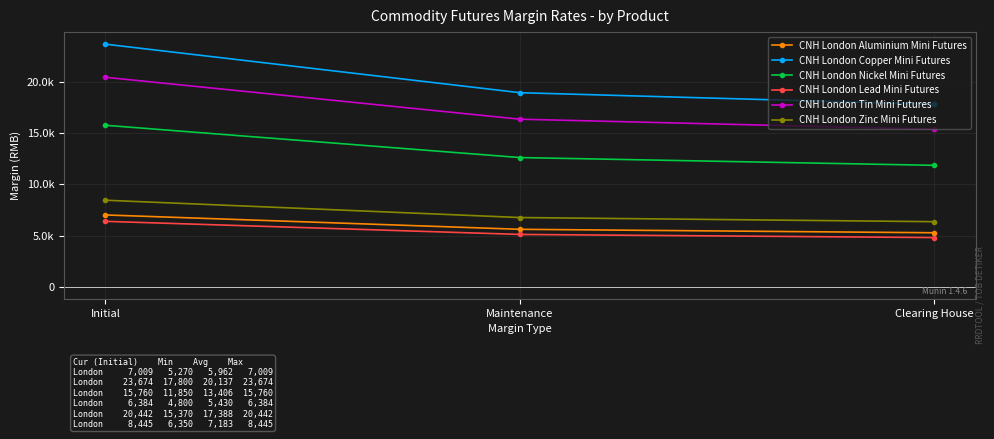

Does the chart have visible grid lines?

Yes